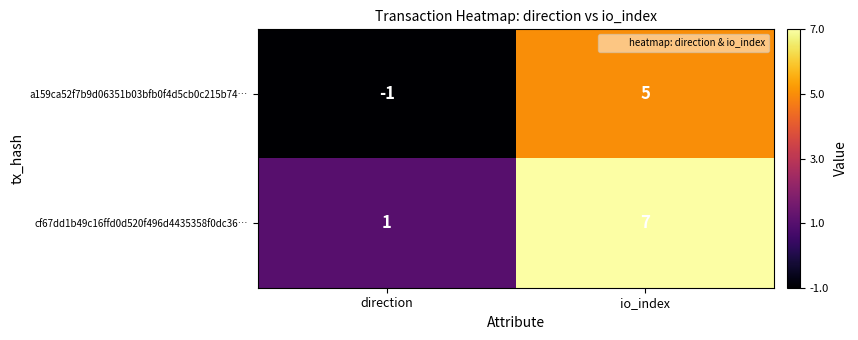

Where is a159ca52f7b9d06351b03bfb0f4d5cb0c215b74… nearest to the value 2?

direction